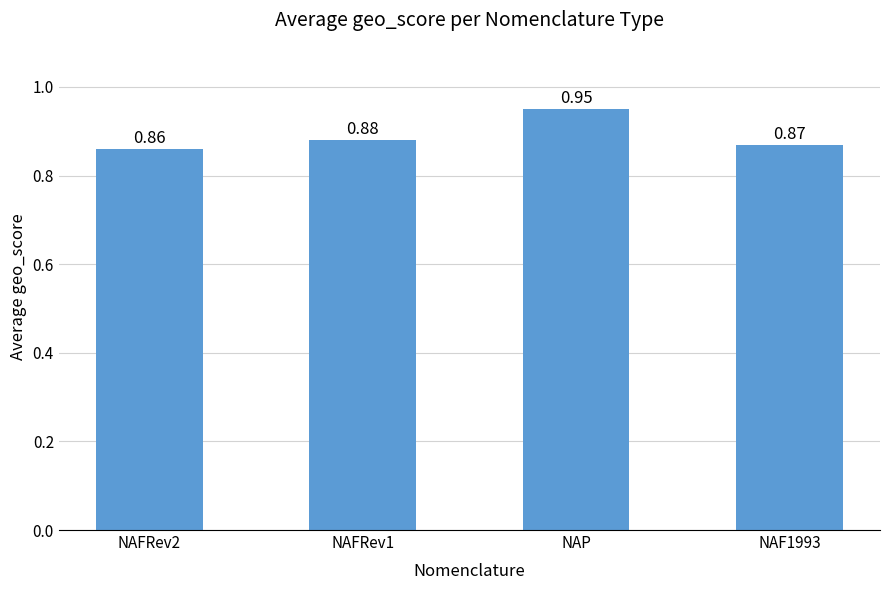

How many distinct data groups are displayed?

1